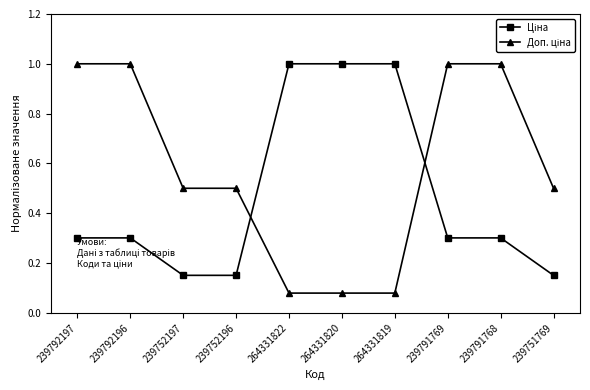

What is the difference between the highest and lowest values at 239752196?

0.3